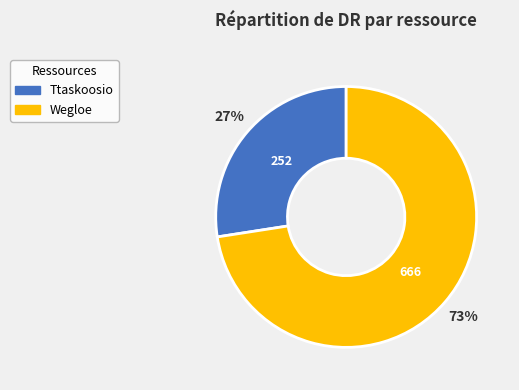

To the nearest percent, what is the combined percentage of Wegloe and Ttaskoosio?

100%